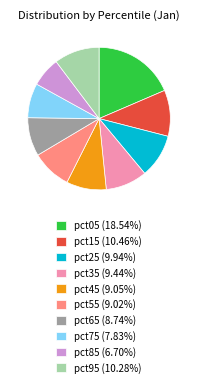

Does any single category account for the majority?

No